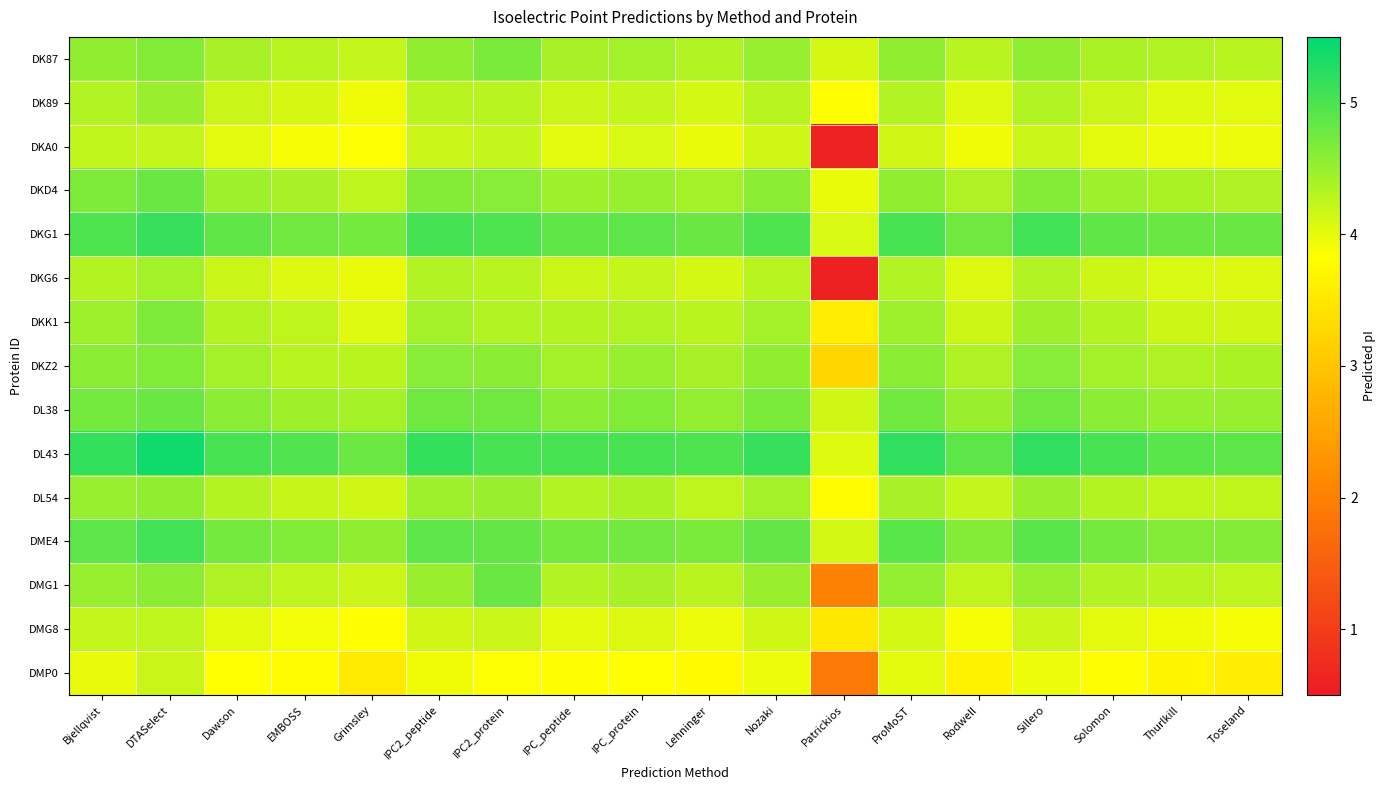

What is the difference between the highest and lowest values at Grimsley?

1.3